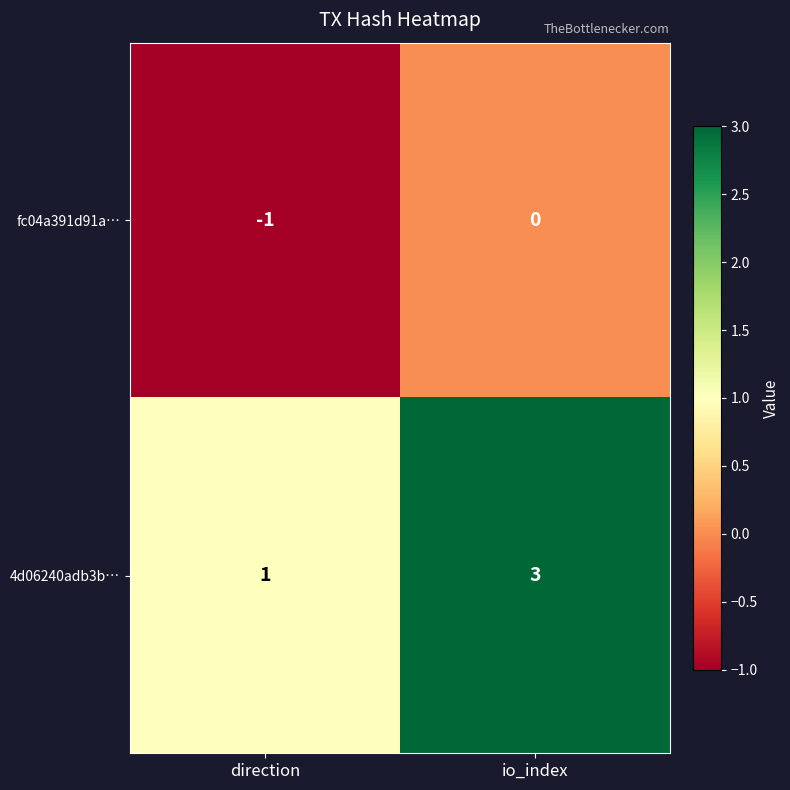

The value of 4d06240adb3b… at direction is 1. True or false?

True